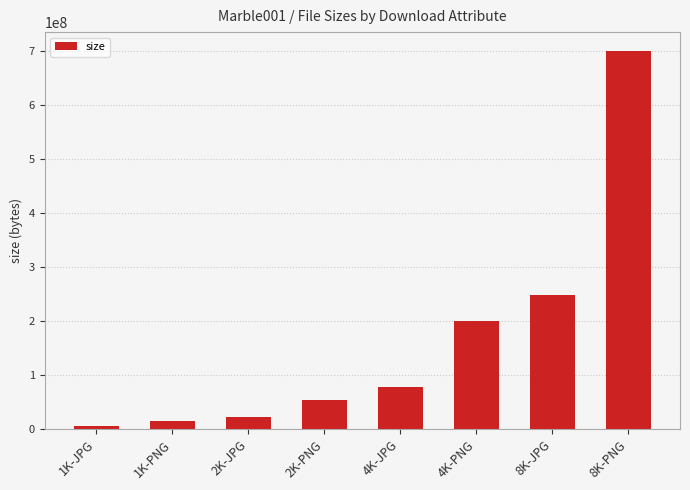

What is the sum of the values at 1K-JPG and 2K-JPG?

28282505